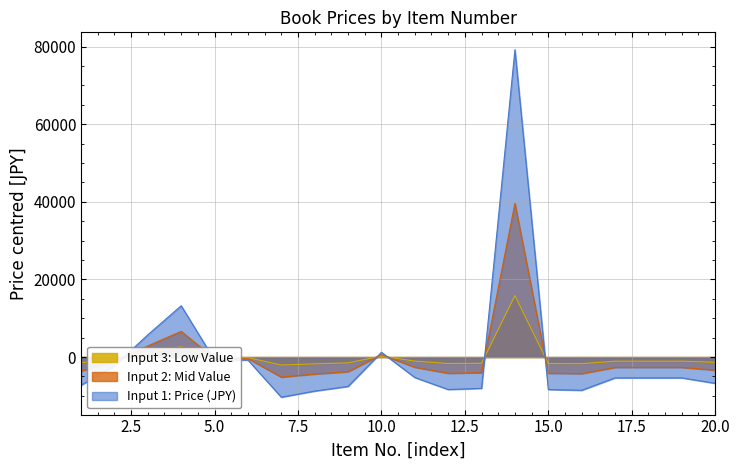

Between which two adjacent categories do Input 2: Mid Value and Input 1: Price (JPY) first intersect?

2 and 3